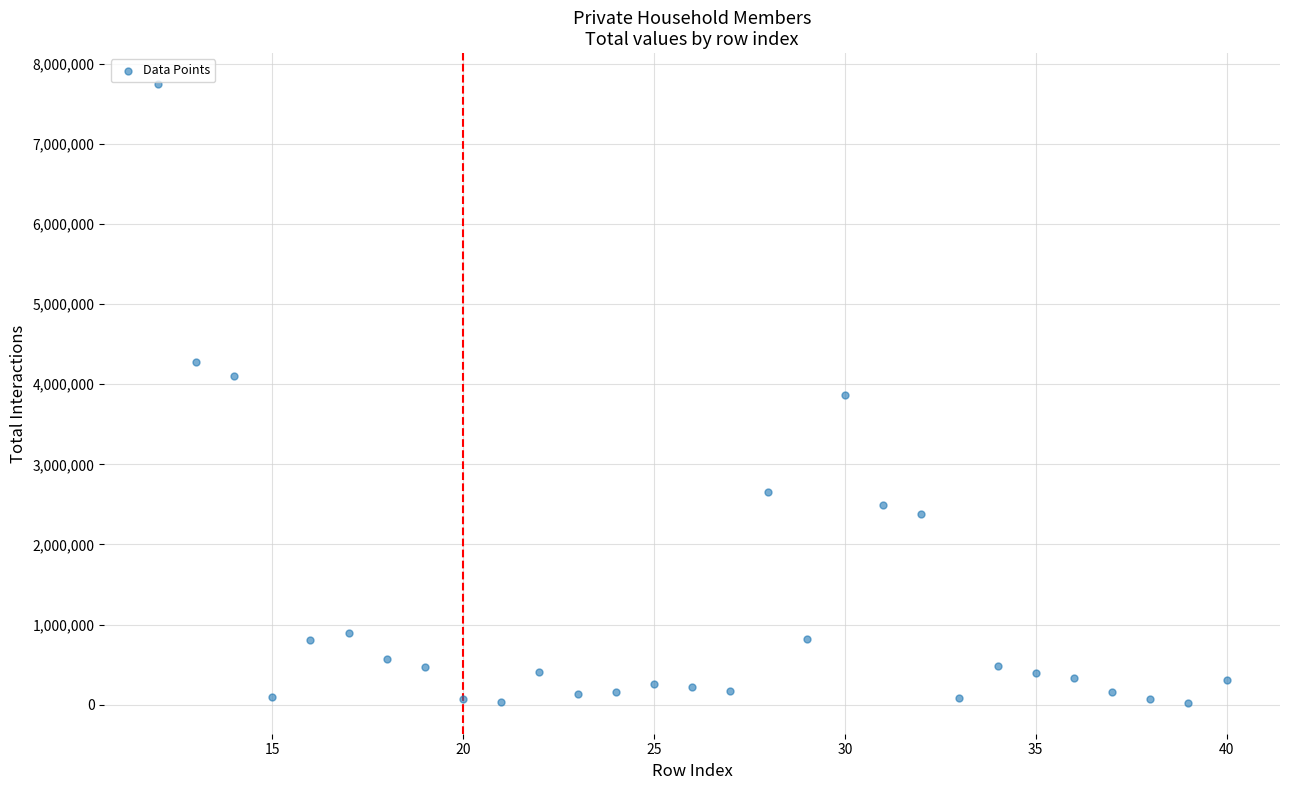

What is the range of X values (max minus min)?

28